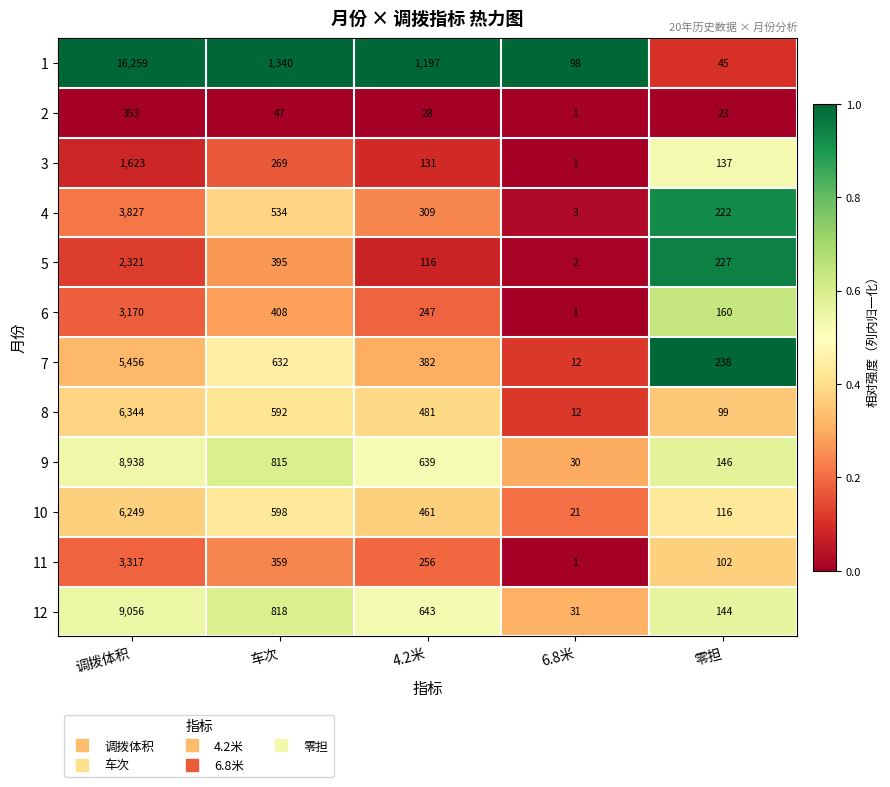

Which category has the highest value across all series?

调拨体积